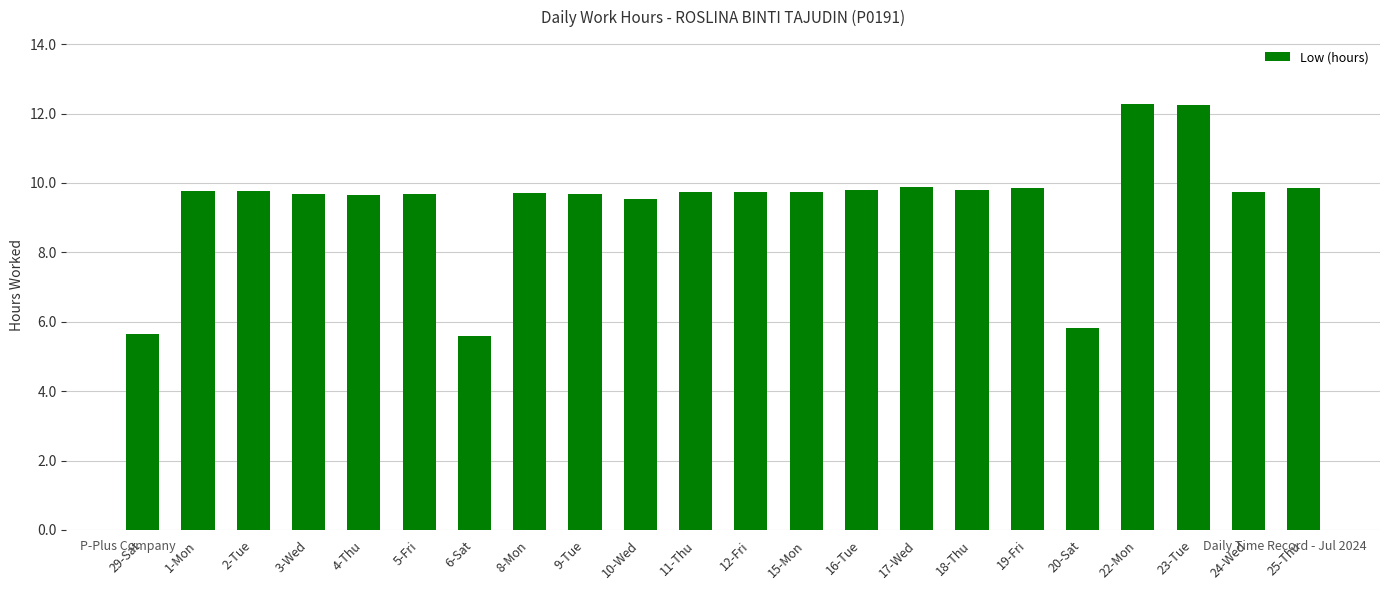

What is the average value?

9.4